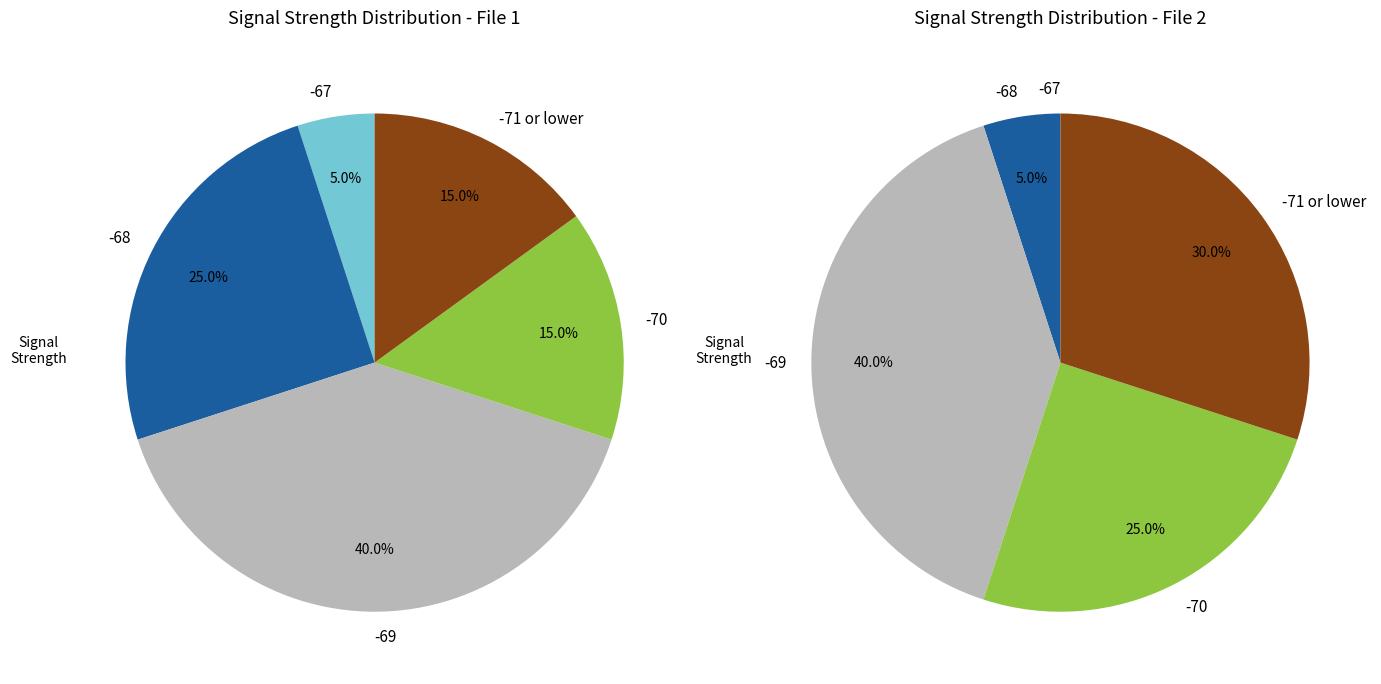

What percentage is NOT represented by 15?

97.5%